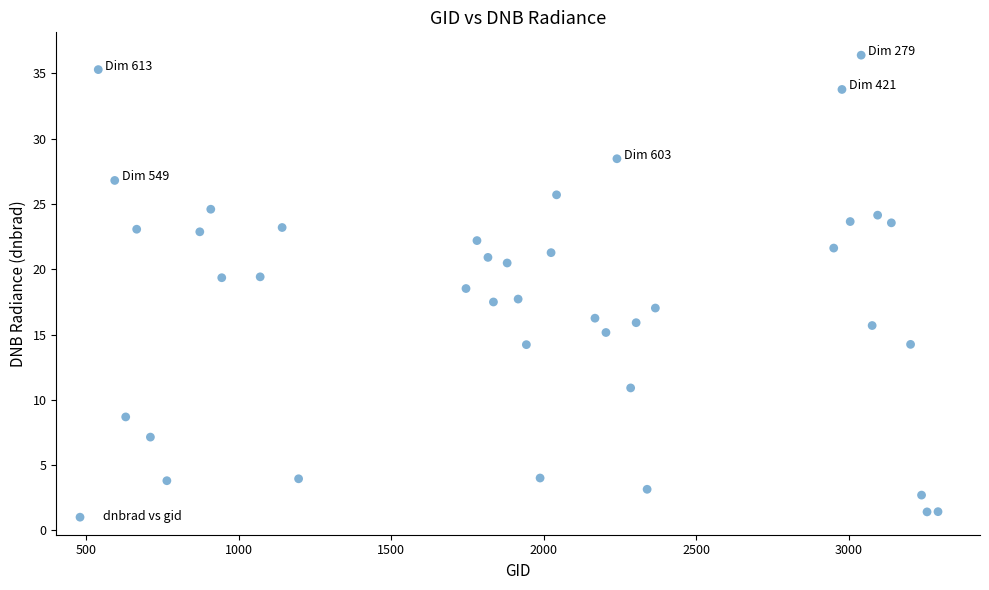

What is the range of Y values (max minus min)?

35.0